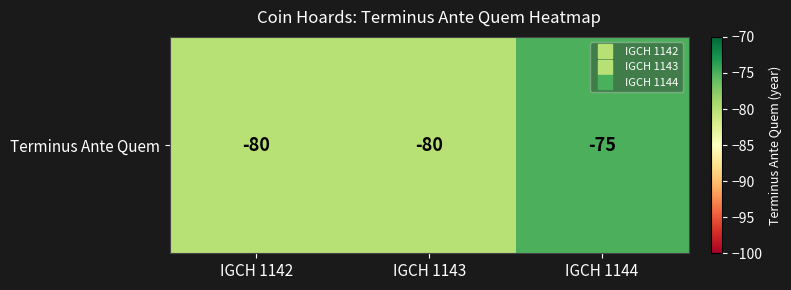

What is the difference between the values at IGCH 1143 and IGCH 1144?

5